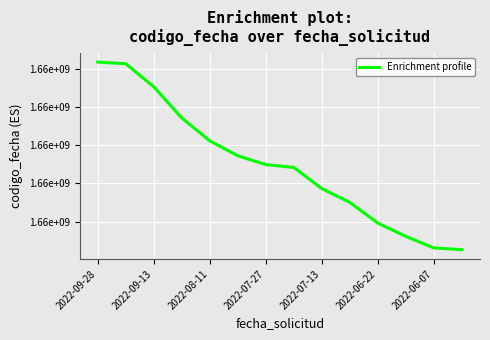

Rank the categories by value from highest to lowest.

2022-09-28, 2022-09-13, 2022-08-11, 2022-07-27, 2022-07-13, 2022-06-22, 2022-06-07, 7, 8, 9, 10, 11, 12, 13